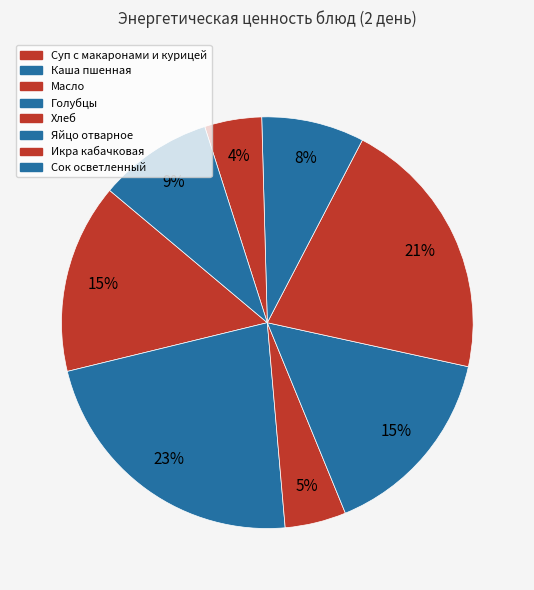

How many segments does this pie chart have?

8